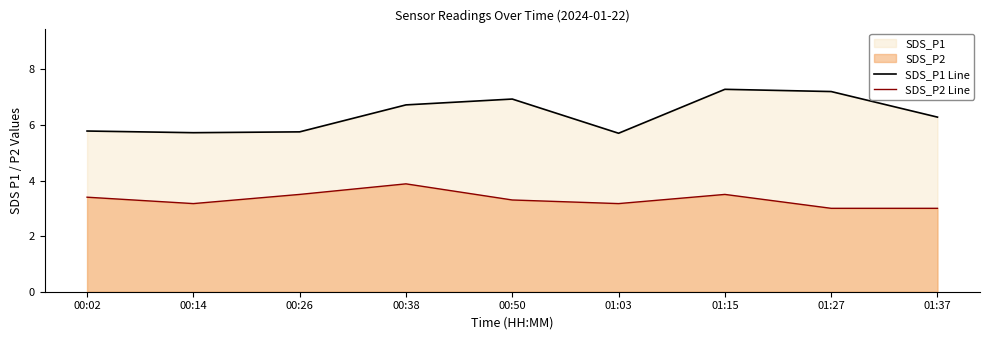

How many interior local valleys does the SDS_P2 Line series have?

2